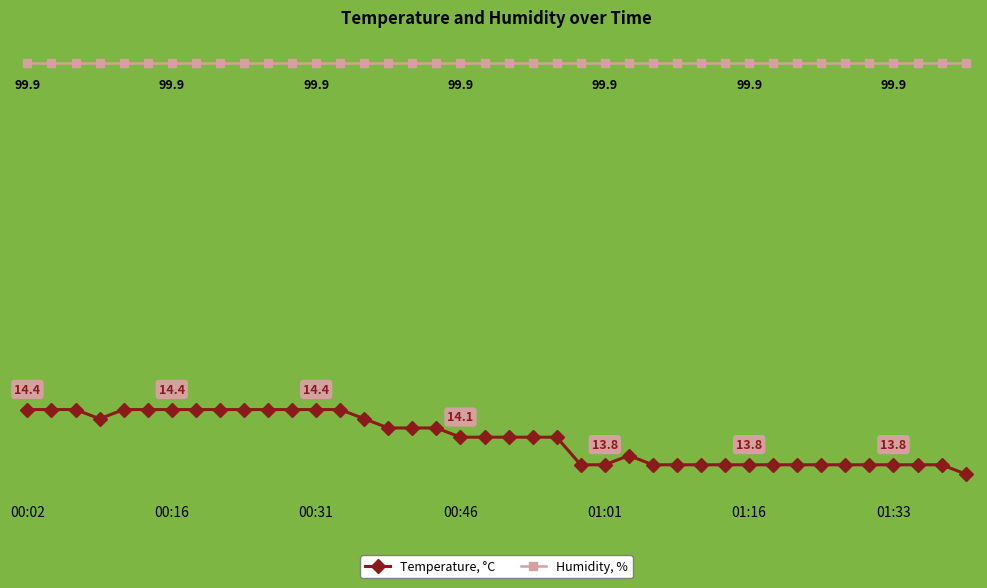

Is this an area chart (filled region under the line)?

No